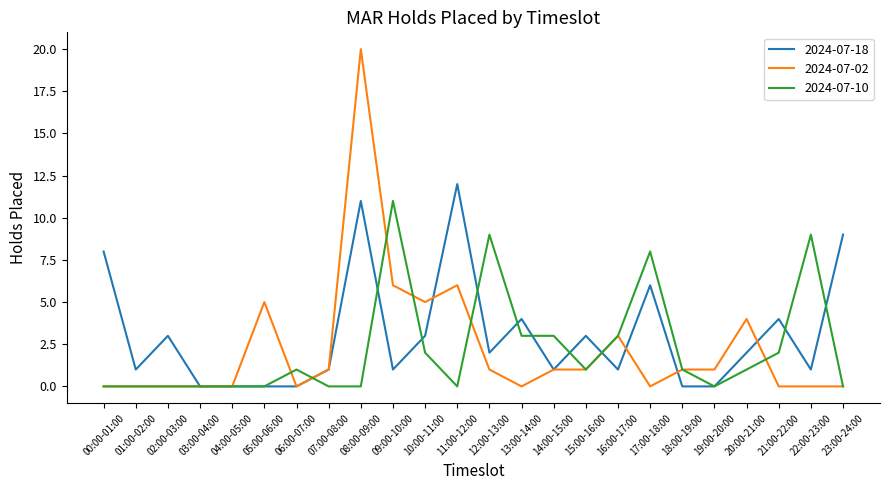

What is the maximum value shown in the chart?

20